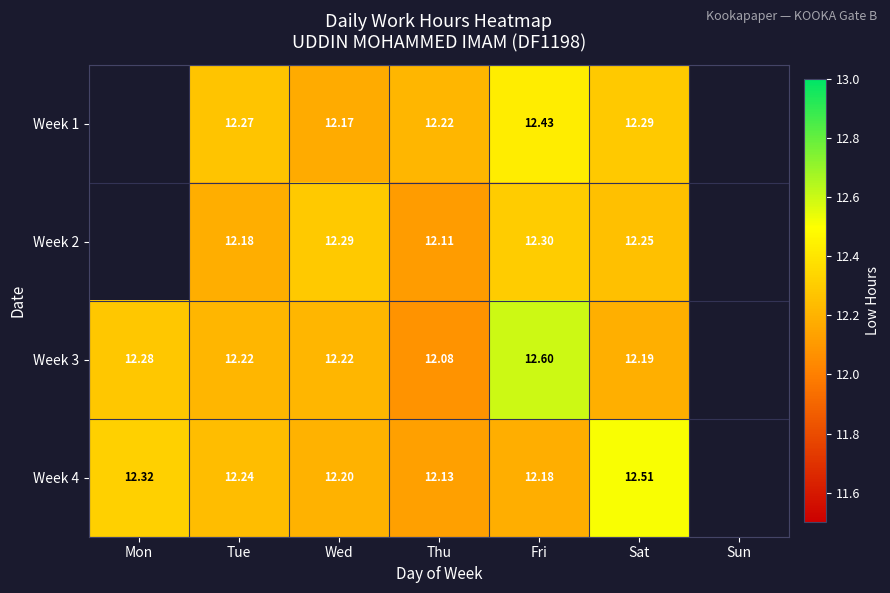

Which series has the largest range (max minus min)?

Week 3